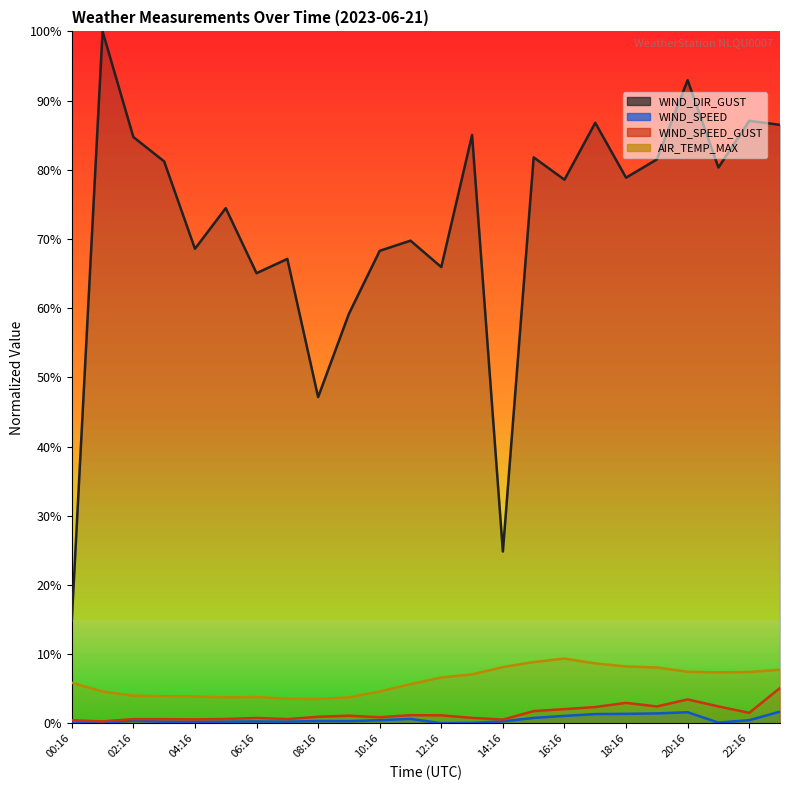

Where is WIND_DIR_GUST nearest to the value 0?

00:16